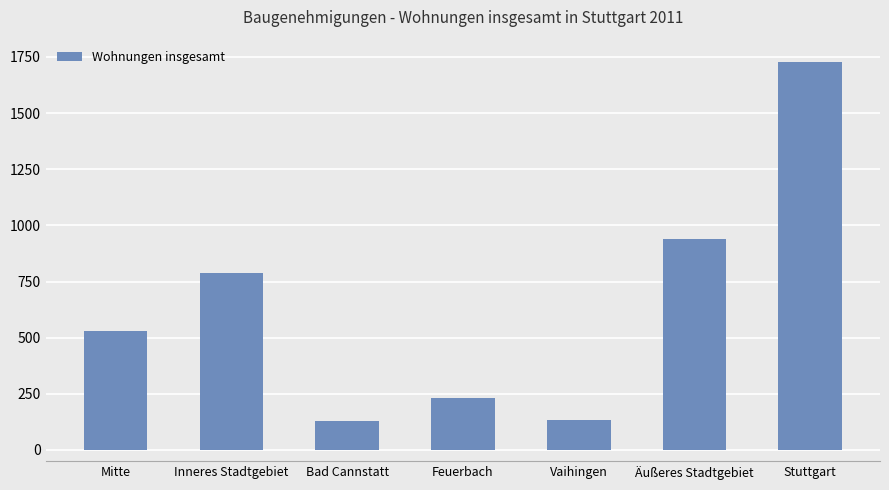

Read the value at Stuttgart.

1727